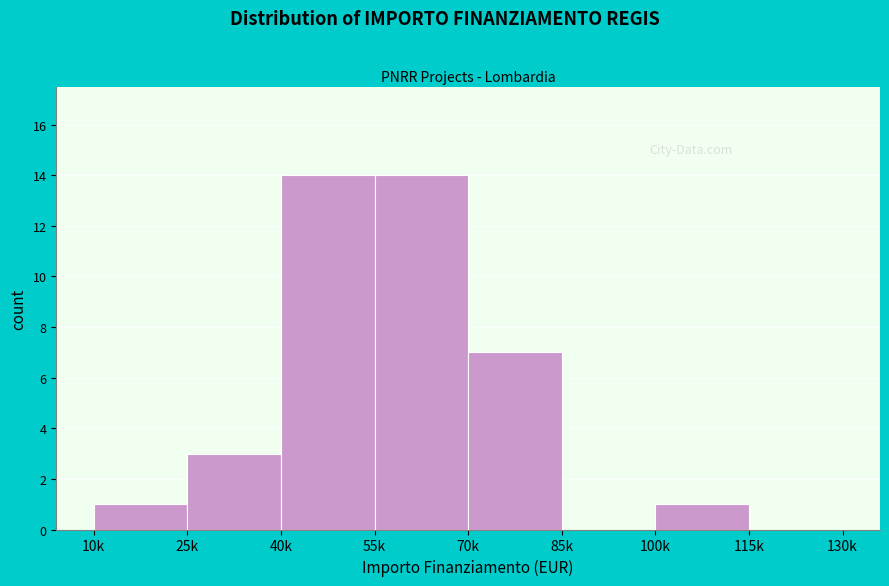

Reading left to right, what are all the values shown in this chart?

10k=1	25k=3	40k=14	55k=14	70k=7	85k=0	100k=1	115k=0